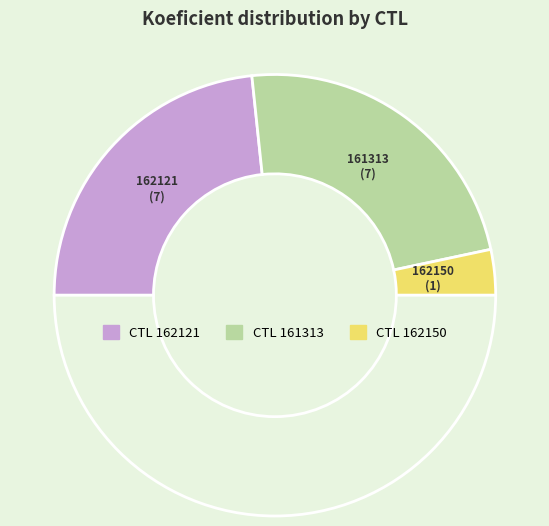

Count the number of slices in the pie.

4